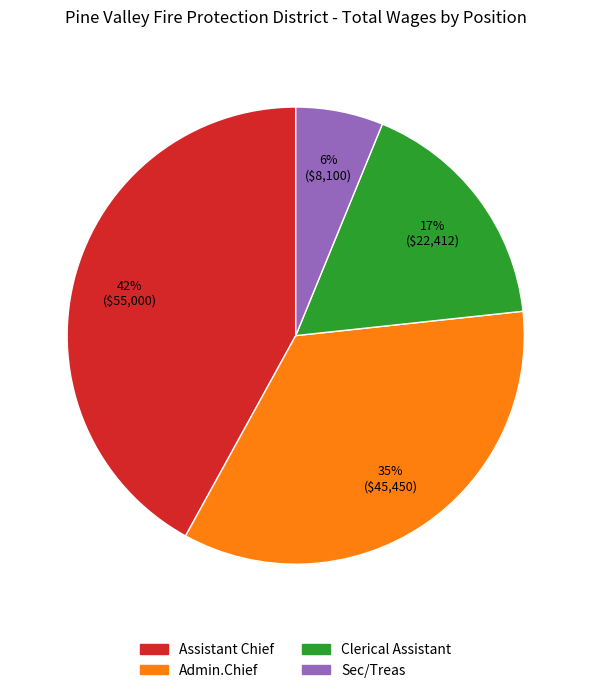

Is it true that Assistant Chief is 50% of the pie?

False